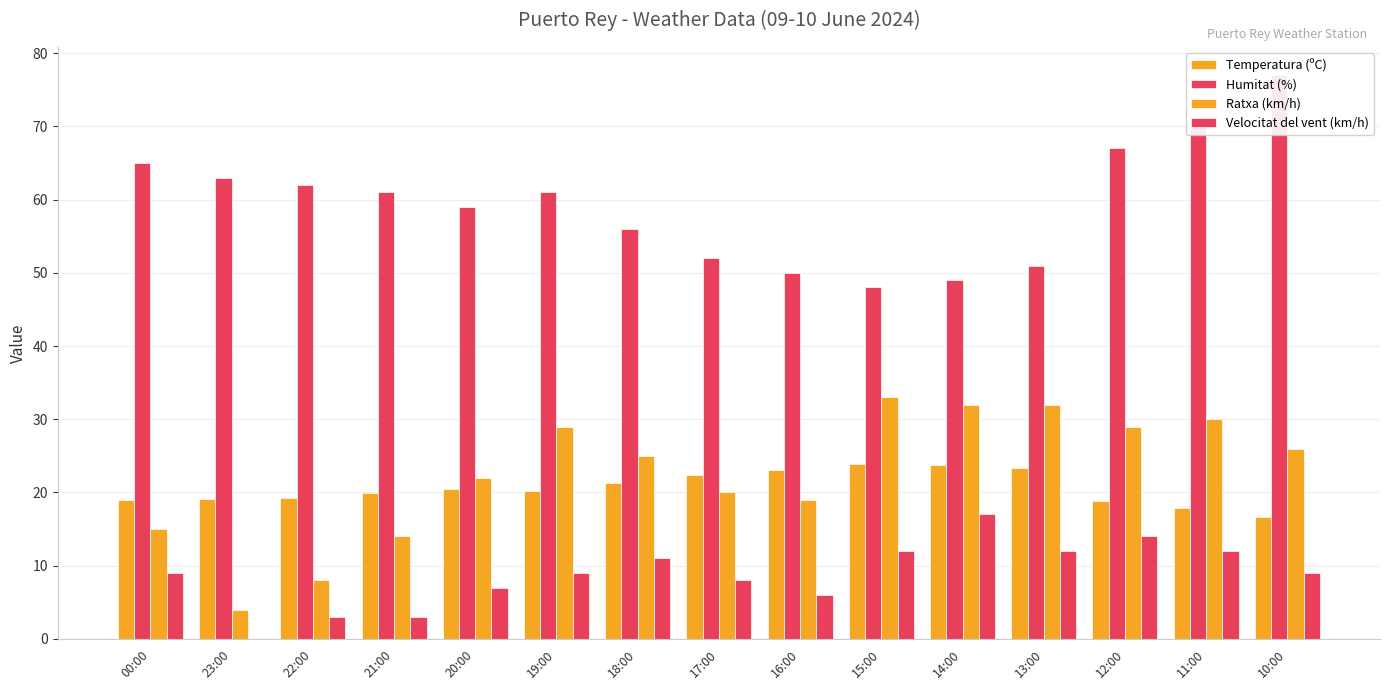

What is the average value of the Velocitat del vent (km/h) series?

8.8